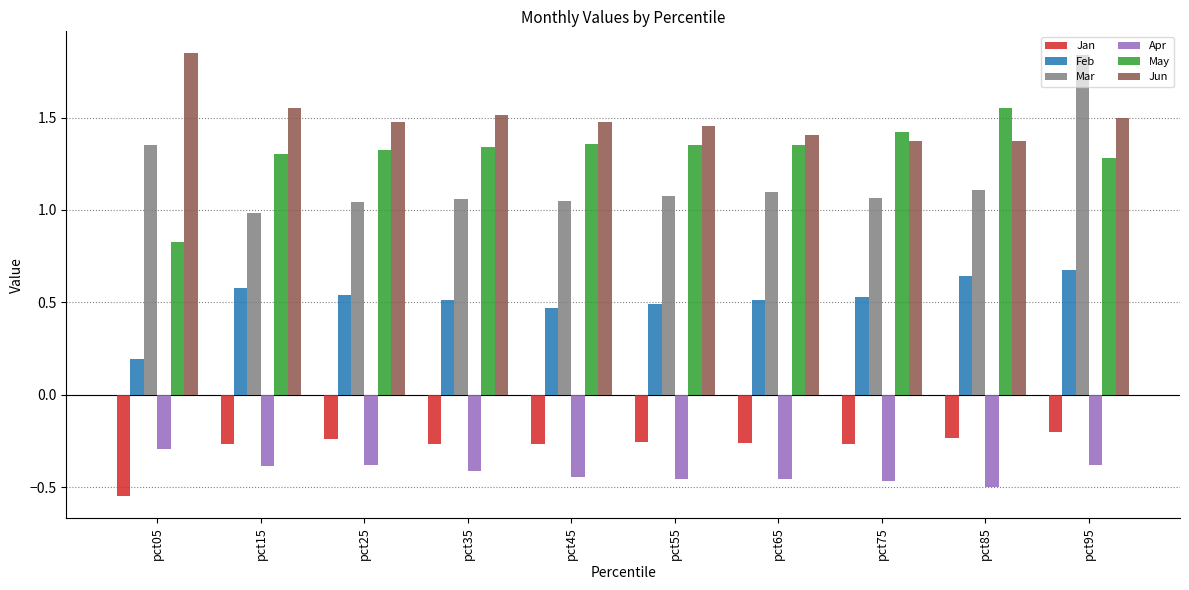

Which series has the largest total across all categories?

Jun